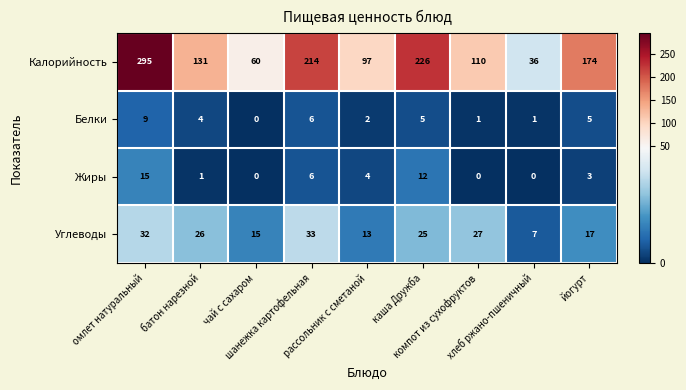

What is the greatest value displayed?

295